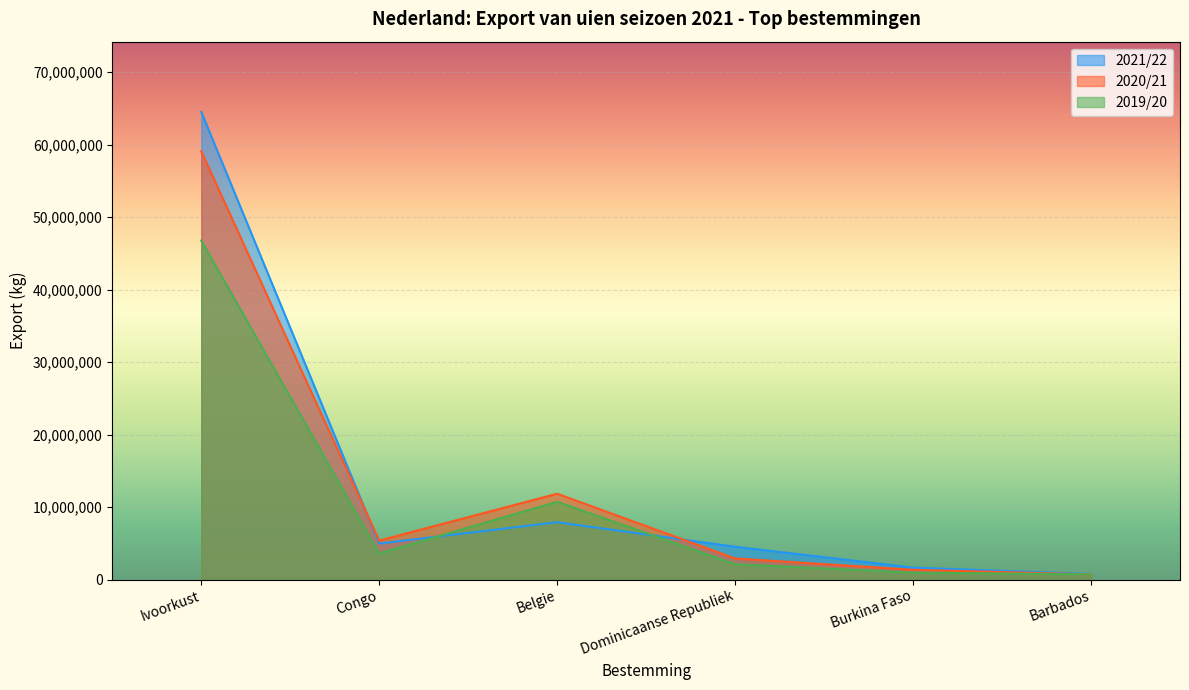

At Burkina Faso, list the series in order from smallest to largest.

2019/20, 2020/21, 2021/22